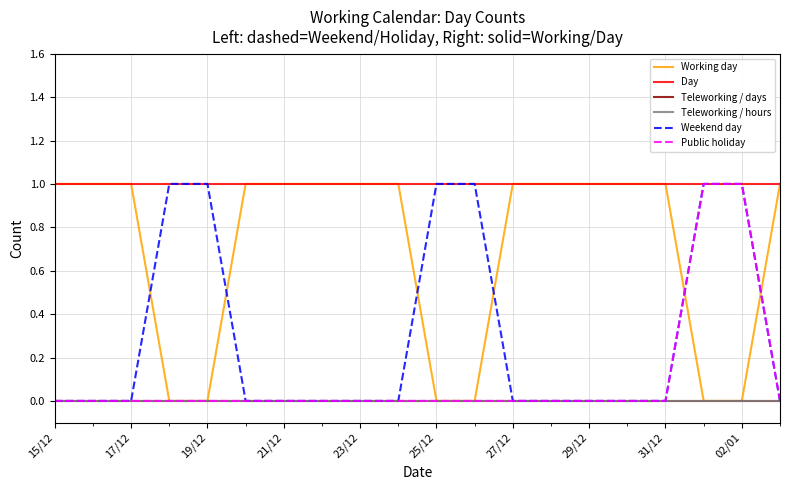

True or false: Teleworking / days and Weekend day intersect in this chart.

False